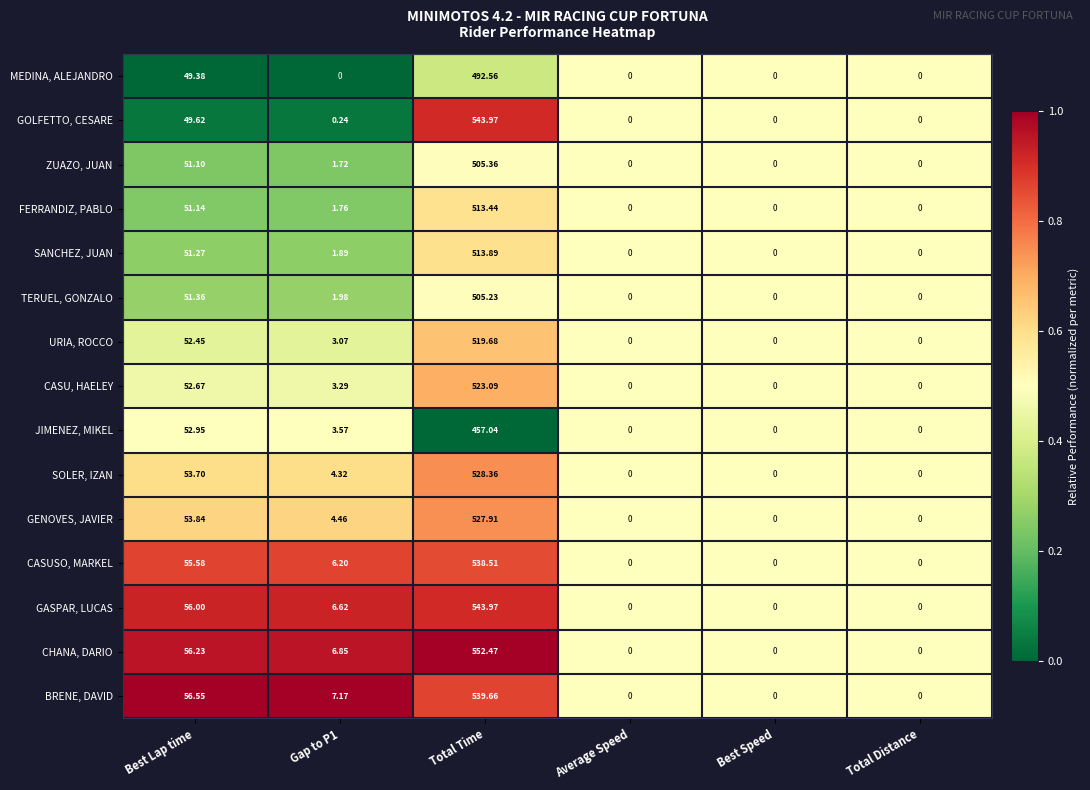

At which label does BRENE, DAVID reach its peak?

Total Time